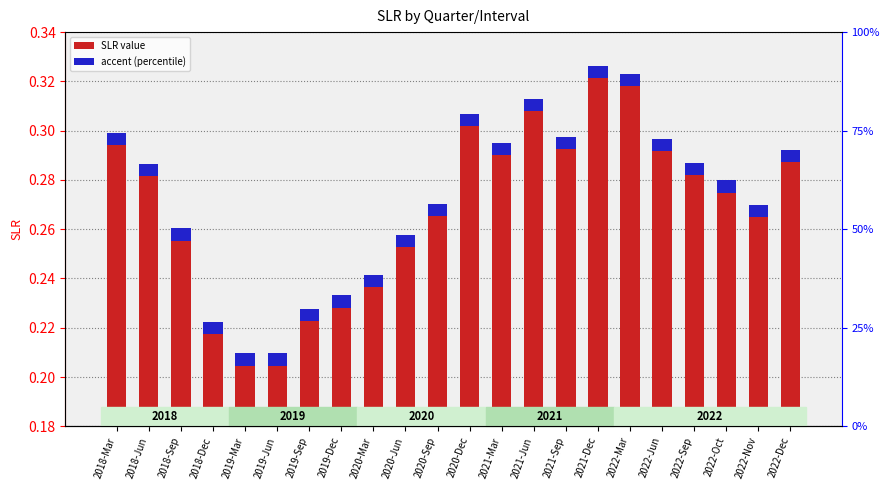

Reading left to right, list all the values displayed in this chart.

2018-Mar=0.3	2018-Jun=0.3	2018-Sep=0.3	2018-Dec=0.2	2019-Mar=0.2	2019-Jun=0.2	2019-Sep=0.2	2019-Dec=0.2	2020-Mar=0.2	2020-Jun=0.3	2020-Sep=0.3	2020-Dec=0.3	2021-Mar=0.3	2021-Jun=0.3	2021-Sep=0.3	2021-Dec=0.3	2022-Mar=0.3	2022-Jun=0.3	2022-Sep=0.3	2022-Oct=0.3	2022-Nov=0.3	2022-Dec=0.3